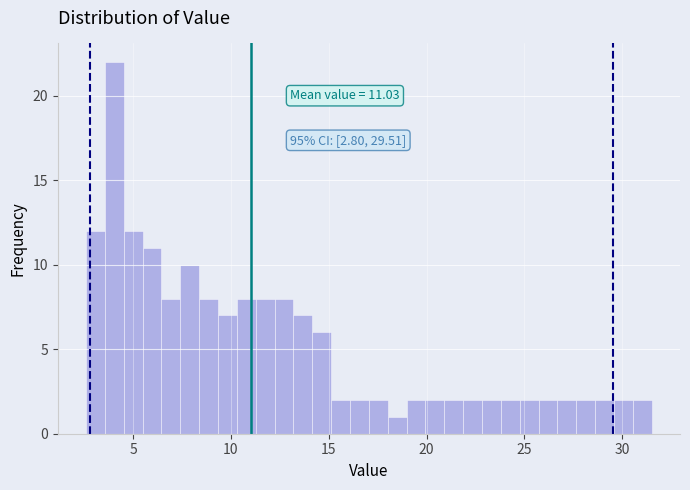

Around what value on the x-axis is the tallest bar? Give the approximate position of its centre, as read against the axis.

4.0